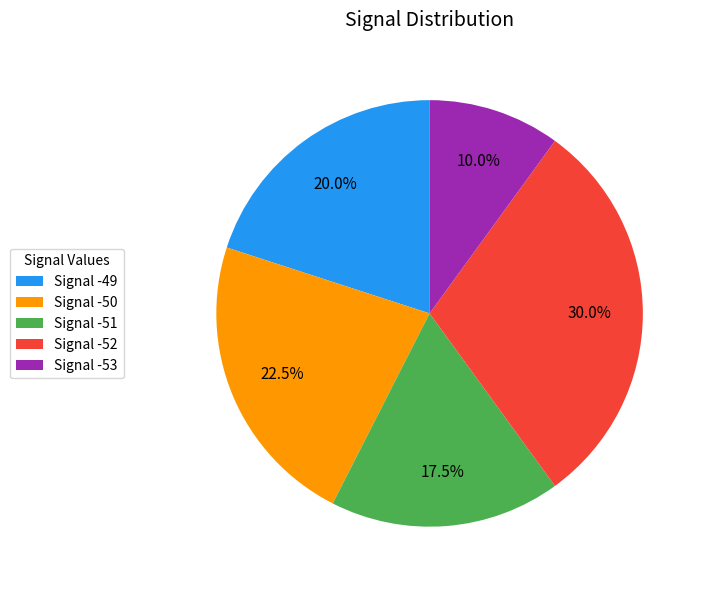

What is the largest slice in the pie chart?

Signal -52